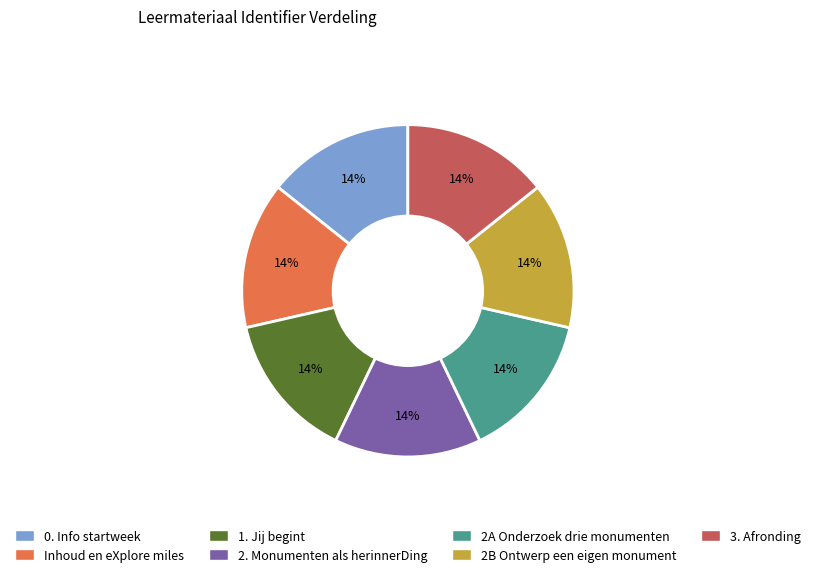

What is the ratio of the value at 1. Jij begint to the value at Inhoud en eXplore miles?

1.0